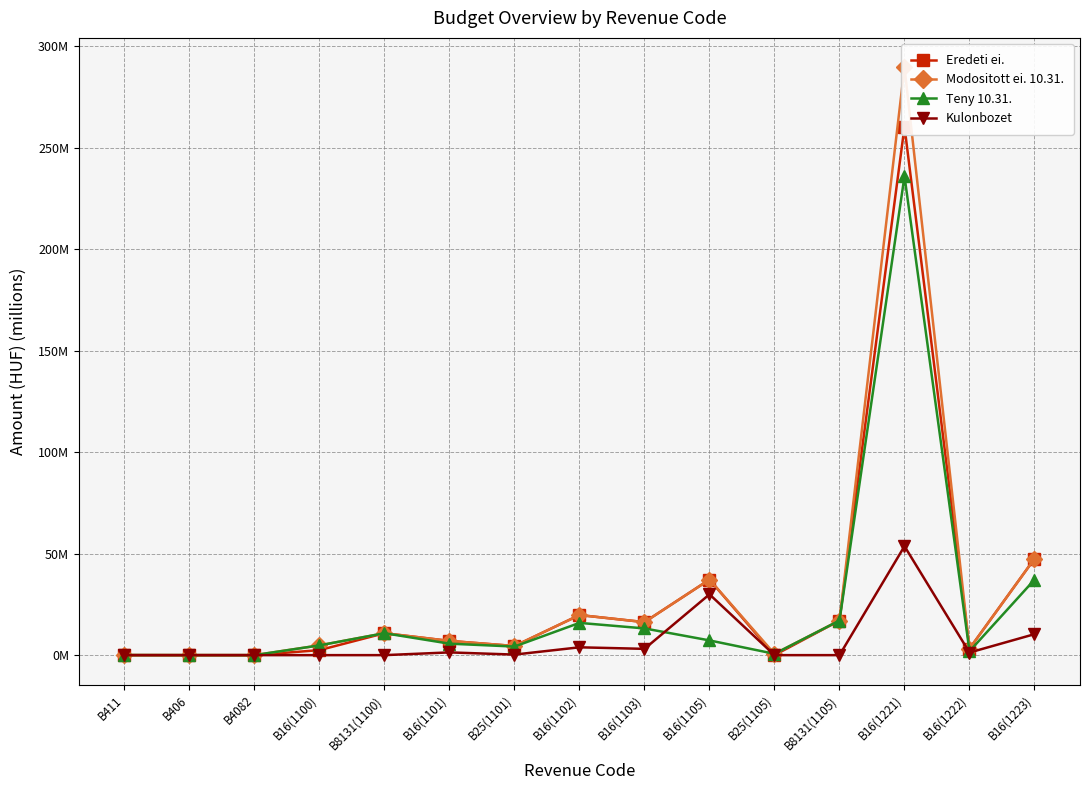

How many values in Kulonbozet are above zero?

9